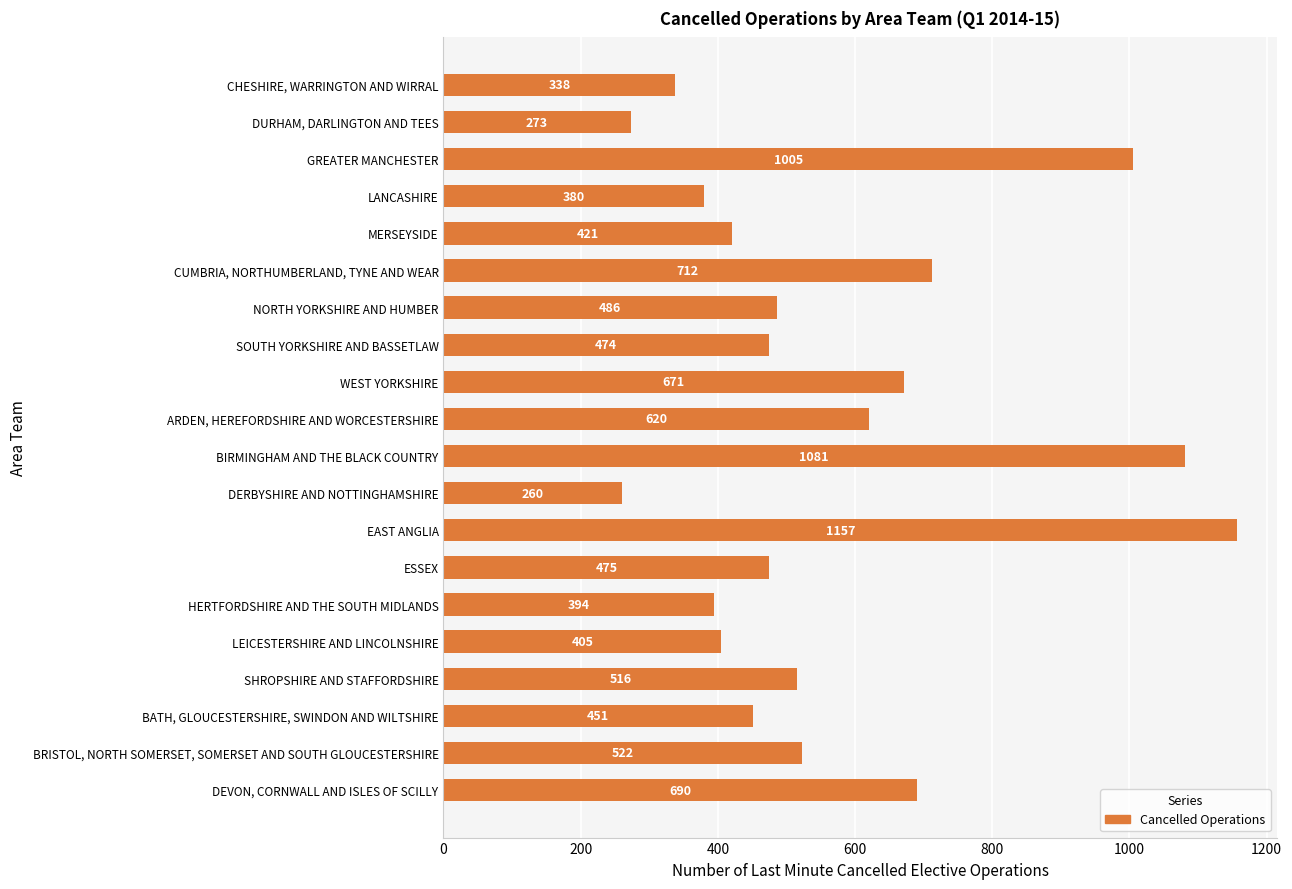

What is the label of the 20th bar from the bottom?

CHESHIRE, WARRINGTON AND WIRRAL